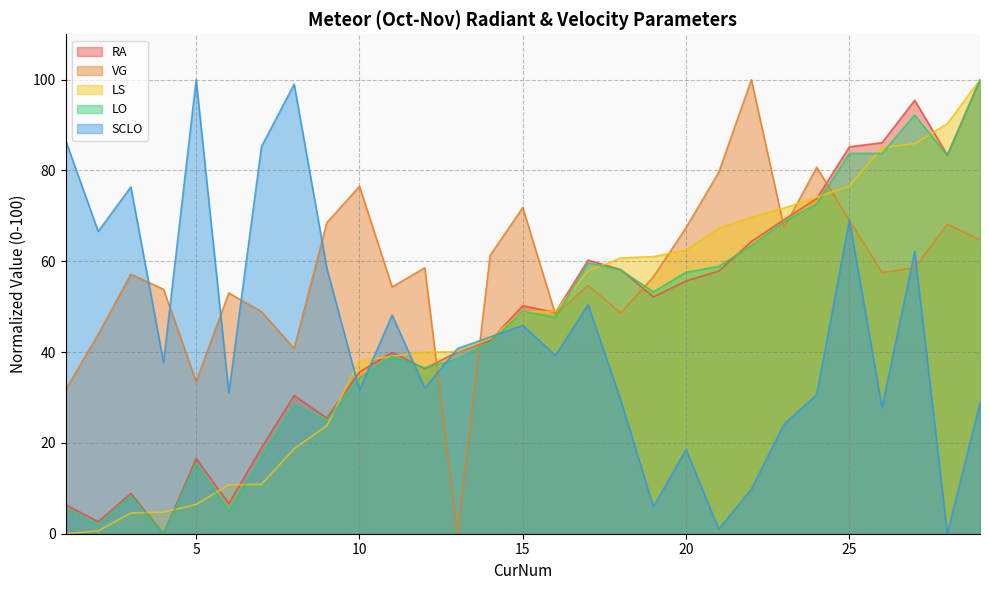

True or false: SCLO has a value of 69.1 at 25.

True